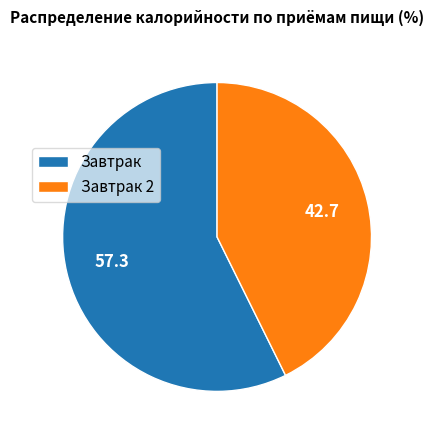

Does any single category account for the majority?

Yes